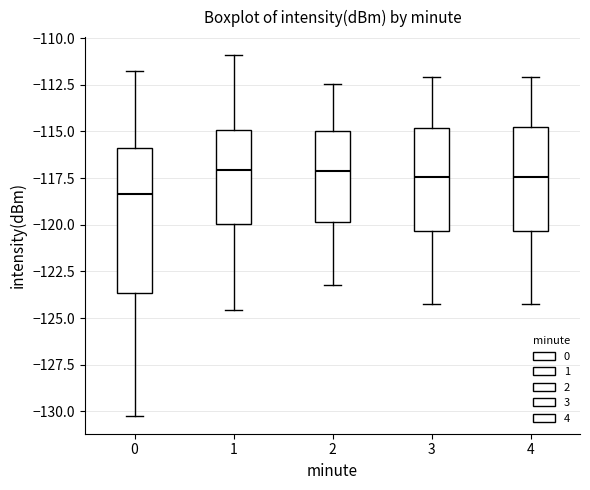

Reading left to right, read every box against the y-axis: the position of its median line, the range the box covers, and the ends of its whiskers. The values are not printed on the chart, so give them approximately, as read against the axis.

0: median -118.5, box -123.5 to -116.0, whiskers -130.0 to -112.0
1: median -117.0, box -120.0 to -115.0, whiskers -124.5 to -111.0
2: median -117.0, box -120.0 to -115.0, whiskers -123.0 to -112.5
3: median -117.5, box -120.5 to -115.0, whiskers -124.0 to -112.0
4: median -117.5, box -120.5 to -115.0, whiskers -124.0 to -112.0